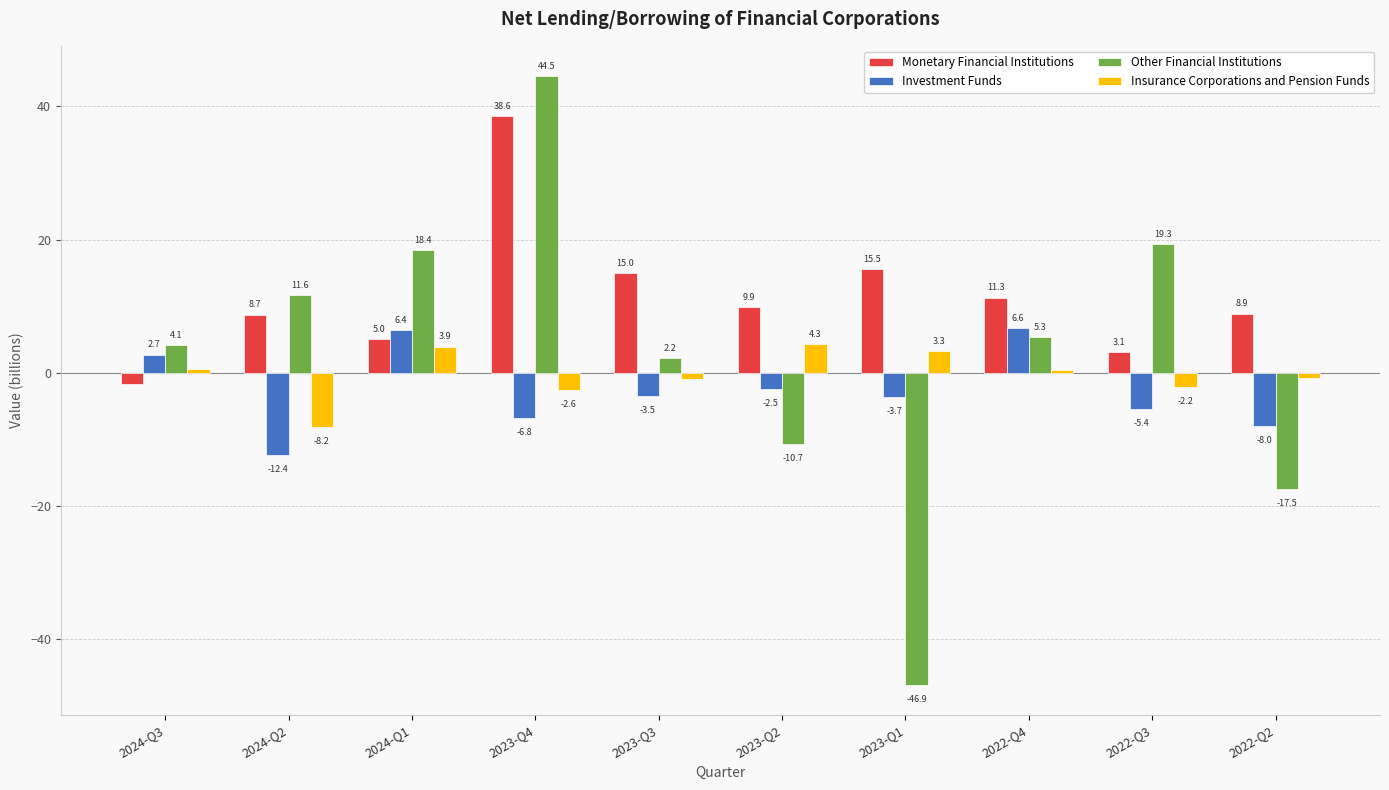

Where is Investment Funds nearest to the value -2?

2023-Q2